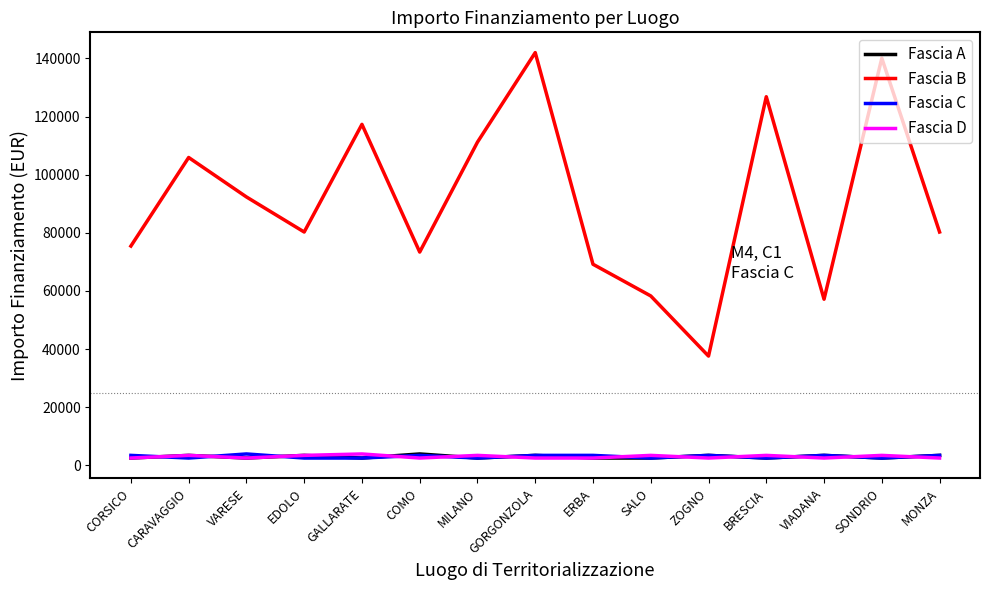

Is the value of Fascia A at ZOGNO greater than the value of Fascia B at VIADANA?

No